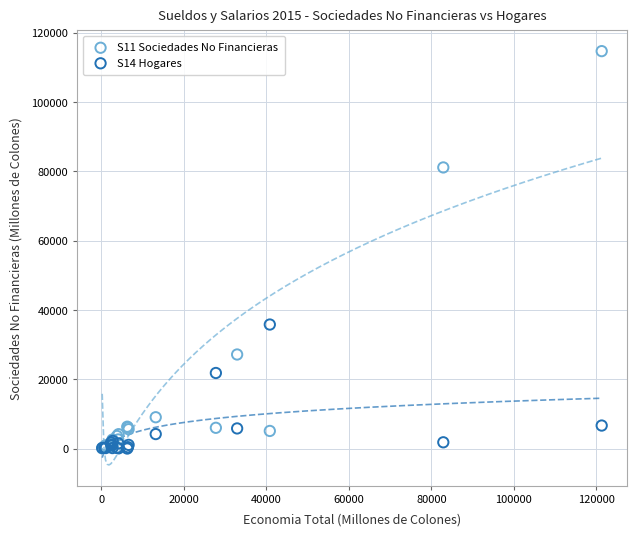

Across all series, what Y value is closest to 57319?

35773.7